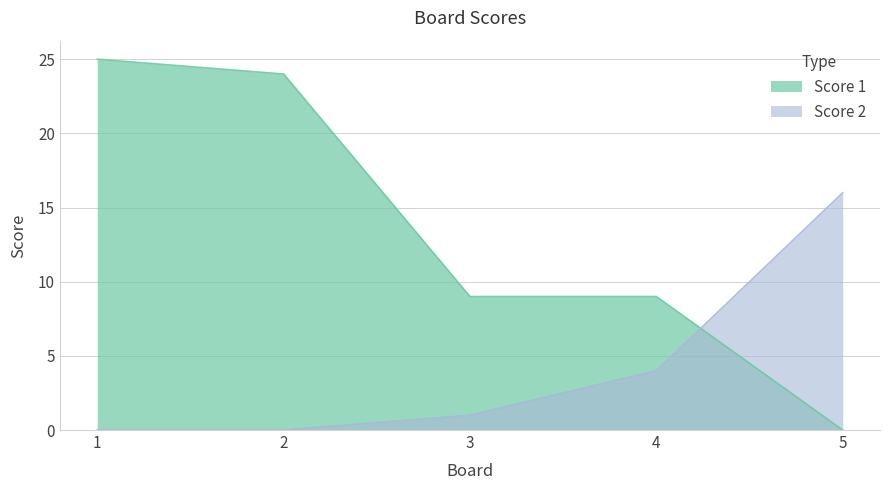

List the series in order of their peak value, highest first.

Score 1, Score 2